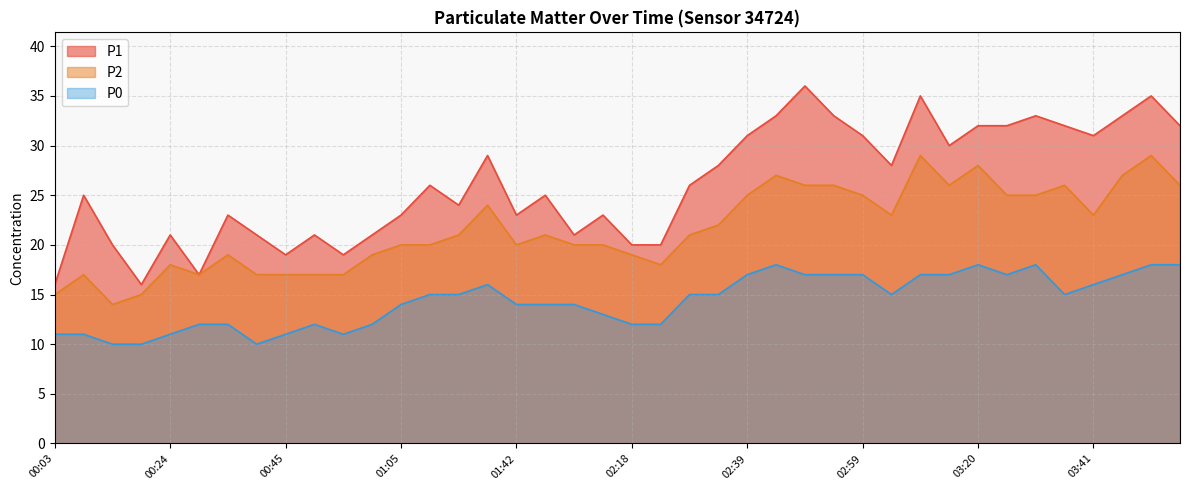

Read the P2 value at 00:24, to the nearest 5.

20